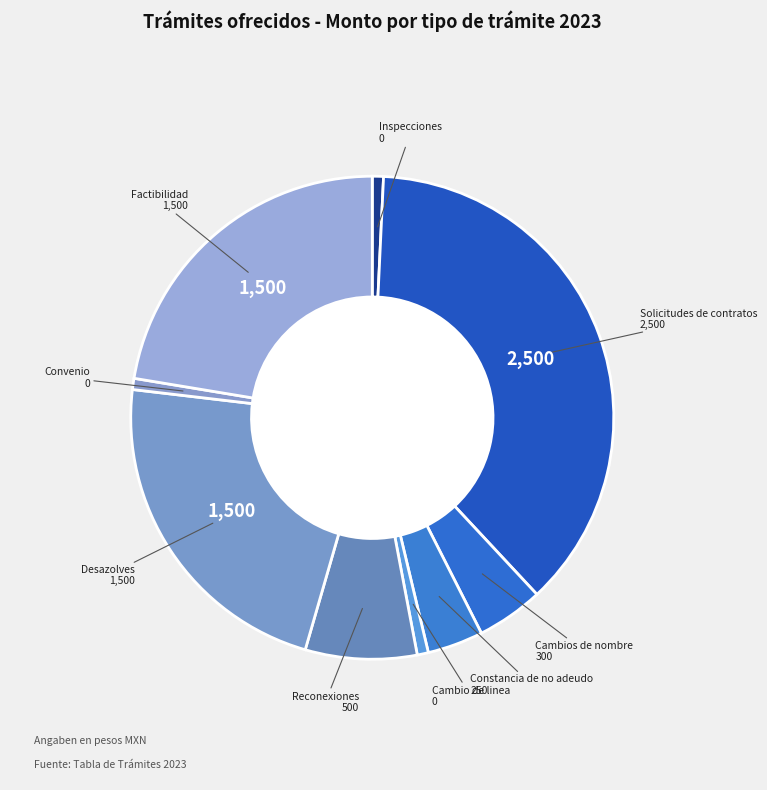

How many segments does this pie chart have?

9